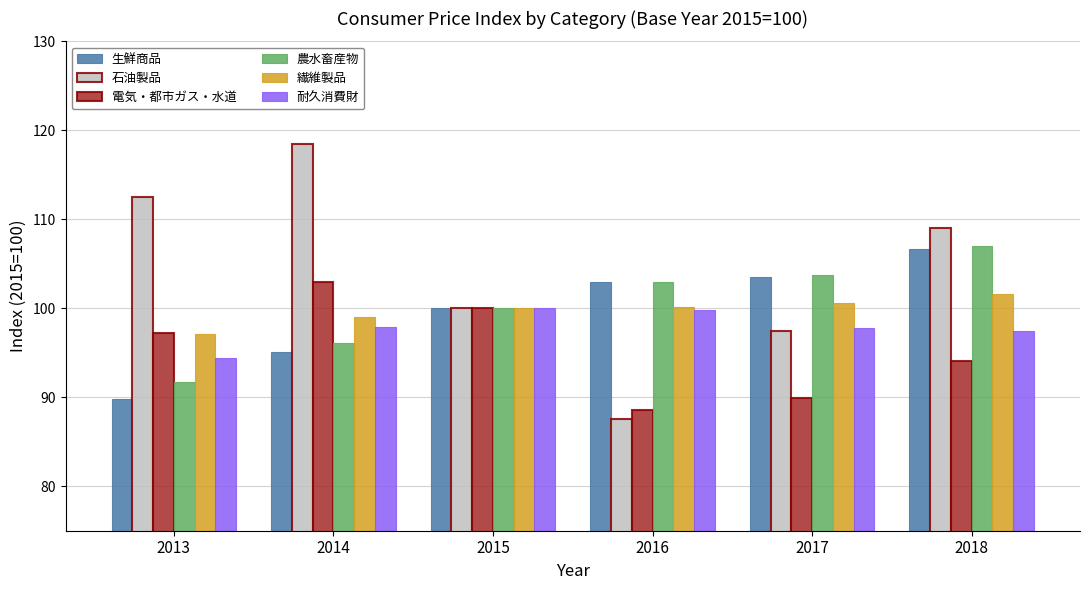

What value does the 電気・都市ガス・水道 series have at 2016?

88.6